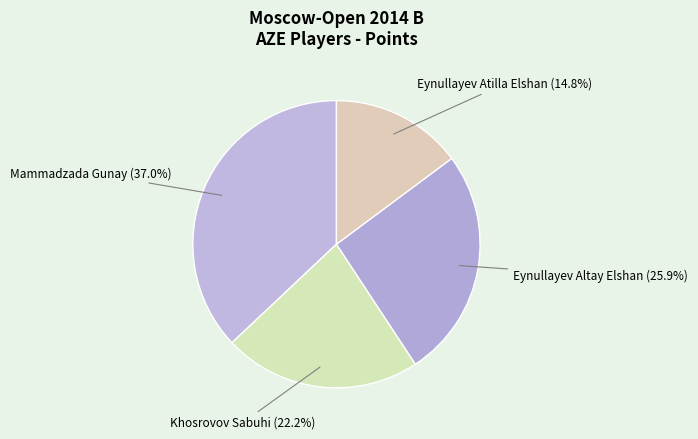

Which category has the biggest portion of the pie?

Mammadzada Gunay